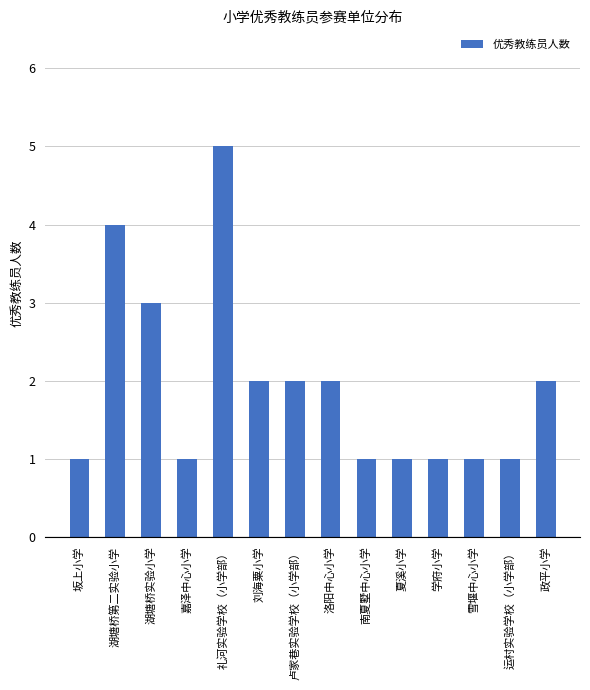

Reading left to right, what are all the values shown in this chart?

坂上小学=1	湖塘桥第二实验小学=4	湖塘桥实验小学=3	嘉泽中心小学=1	礼河实验学校（小学部）=5	刘海粟小学=2	卢家巷实验学校（小学部）=2	洛阳中心小学=2	南夏墅中心小学=1	夏溪小学=1	学府小学=1	雪堰中心小学=1	运村实验学校（小学部）=1	政平小学=2